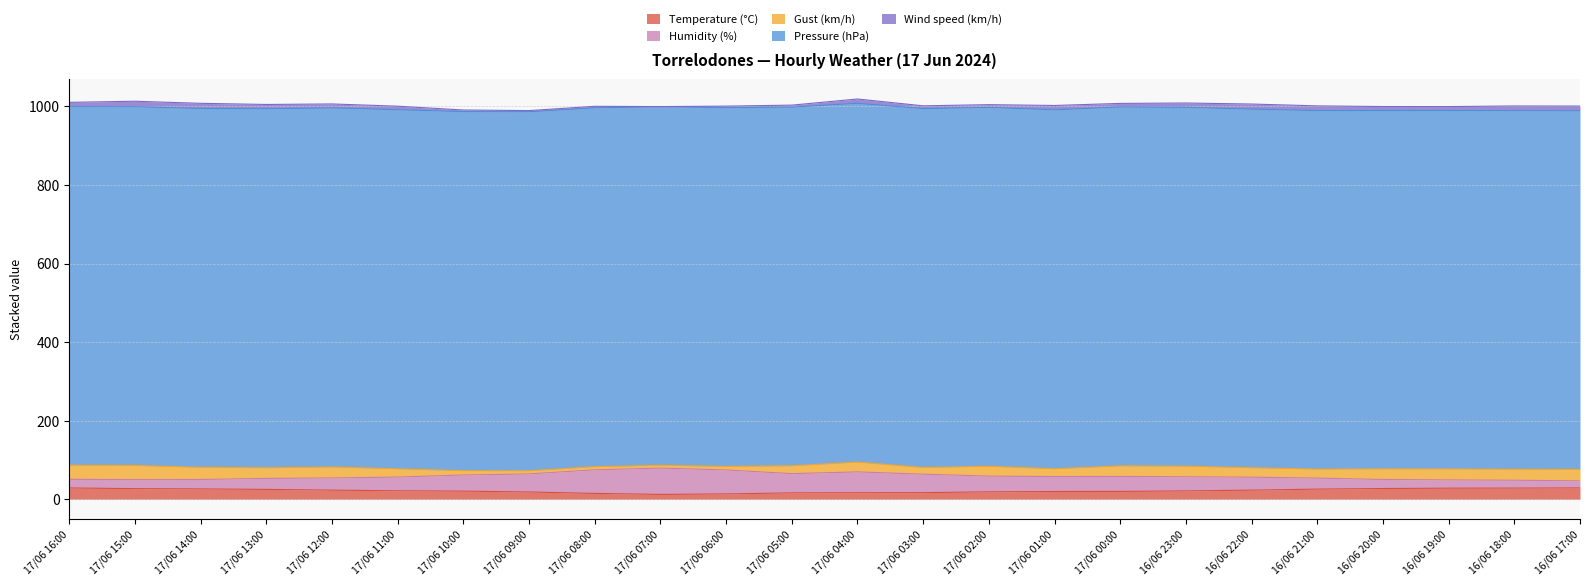

What is the greatest value displayed?

913.7